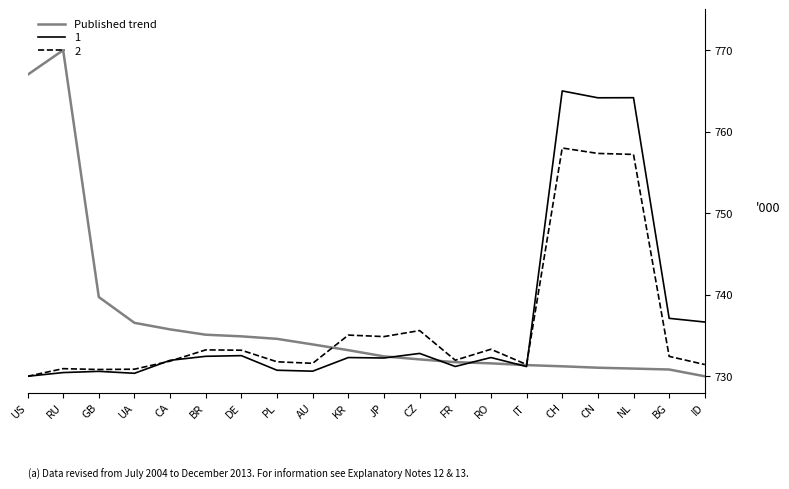

Read the Published trend value at RU.

770.0